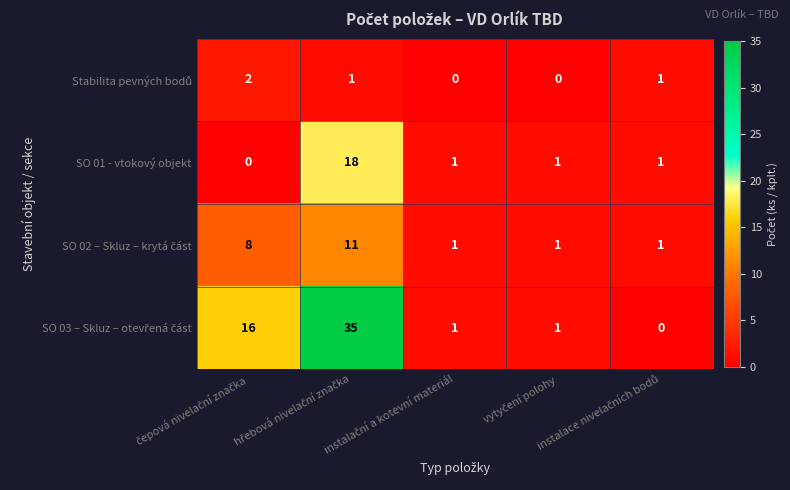

What is the maximum value shown in the chart?

35